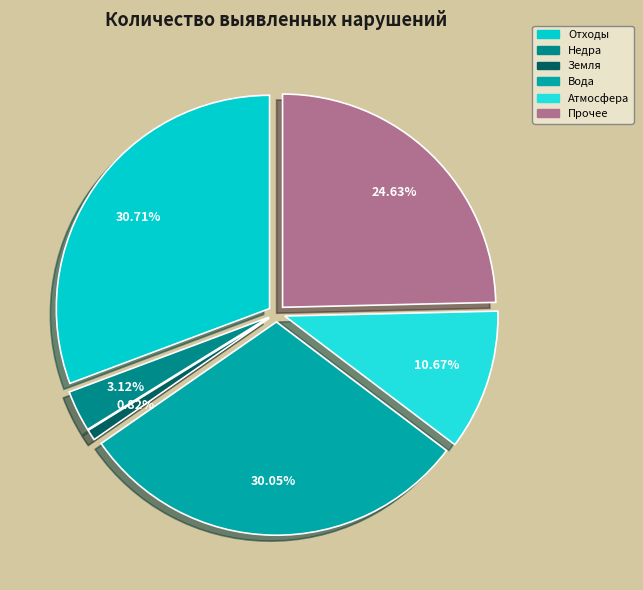

To the nearest percent, what is the difference between the largest and smallest slice percentages?

30%